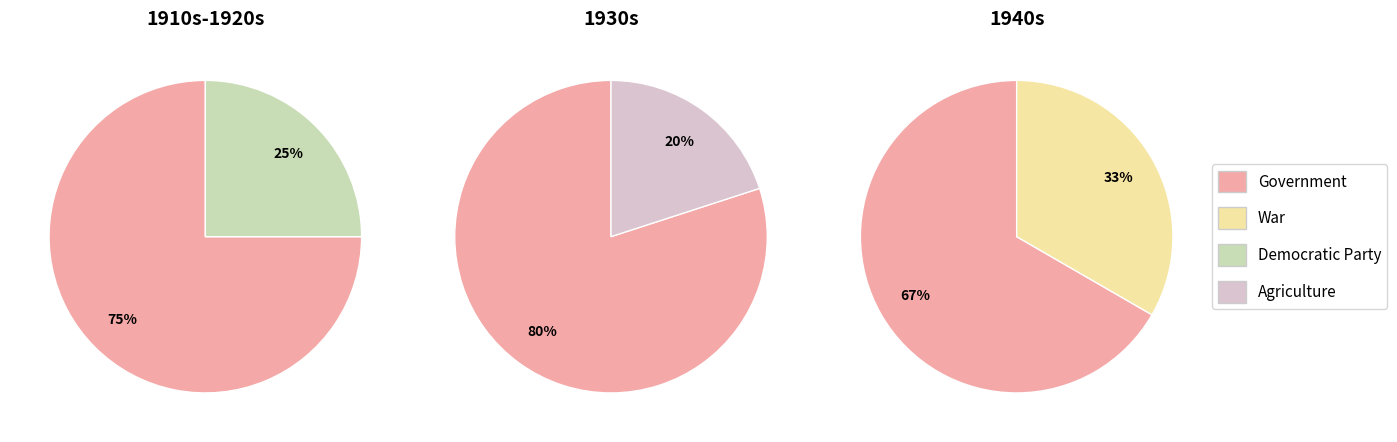

Count the number of slices in the pie.

6